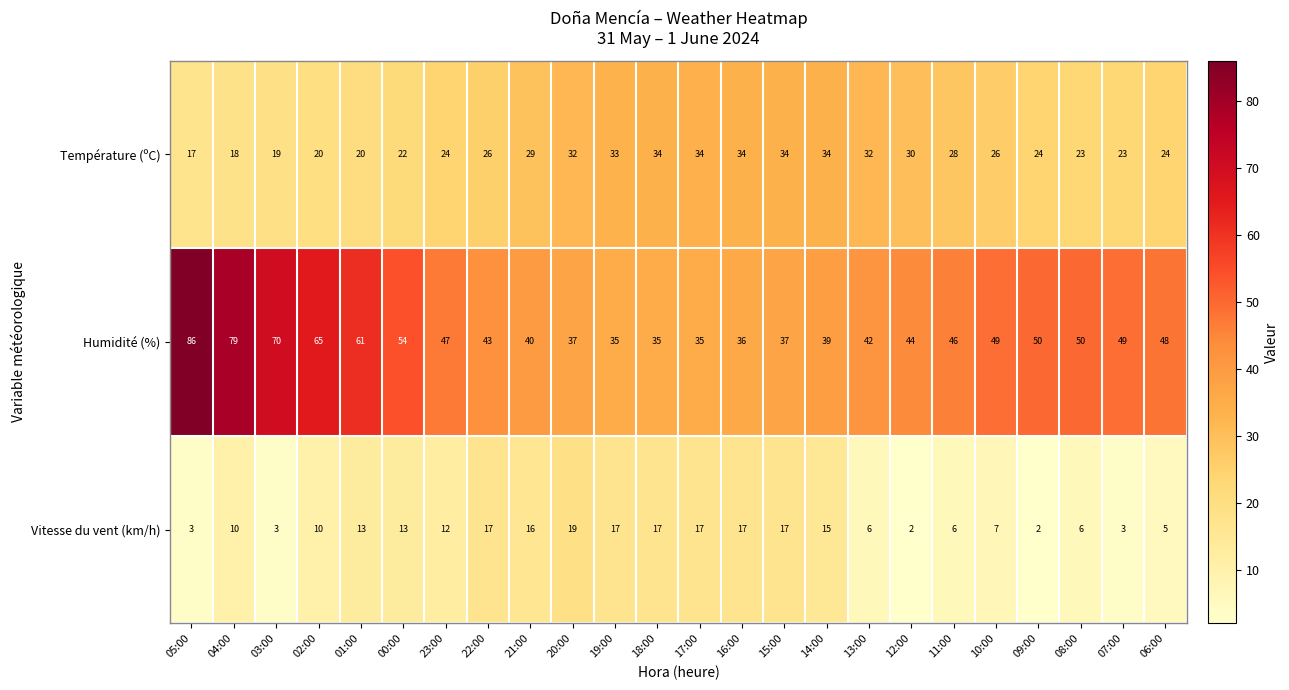

What is the difference between the highest and lowest values at 16:00?

19